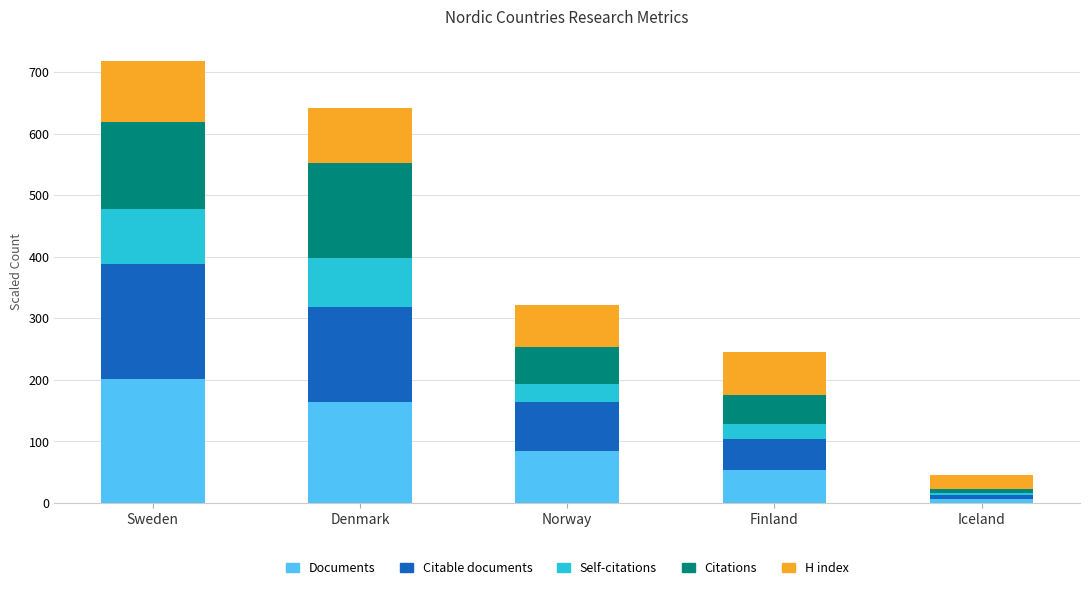

At which label does Documents reach its minimum?

Iceland